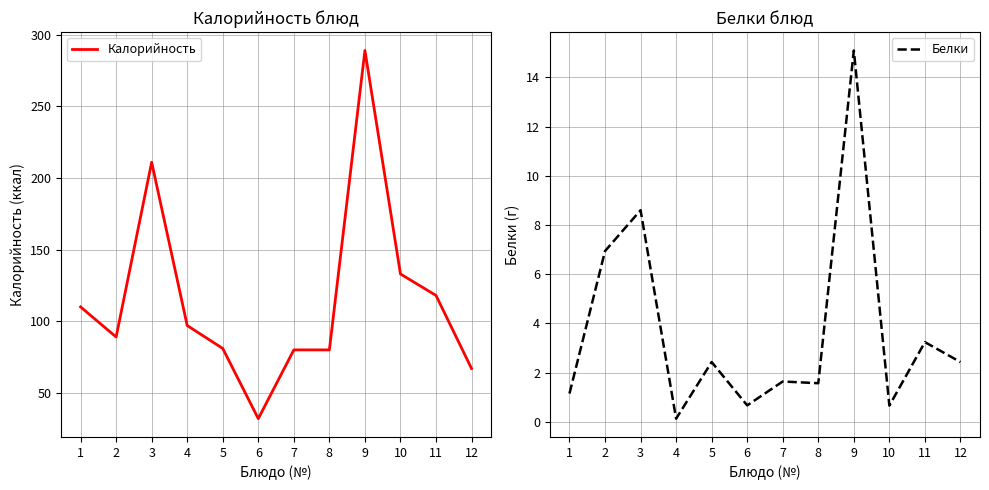

What is the sum of the Белки values at 1 and 3?

9.8